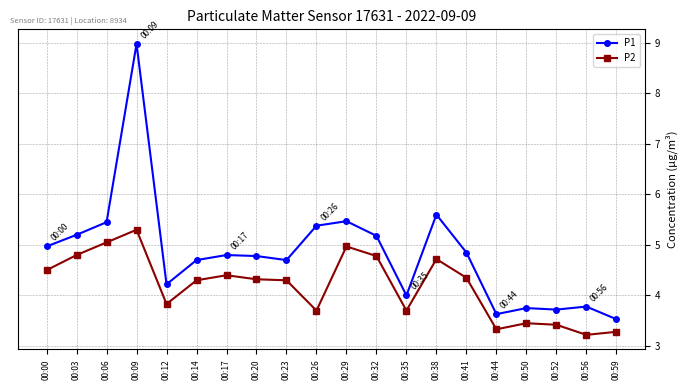

What is the difference between the highest and lowest values at 00:38?

0.9